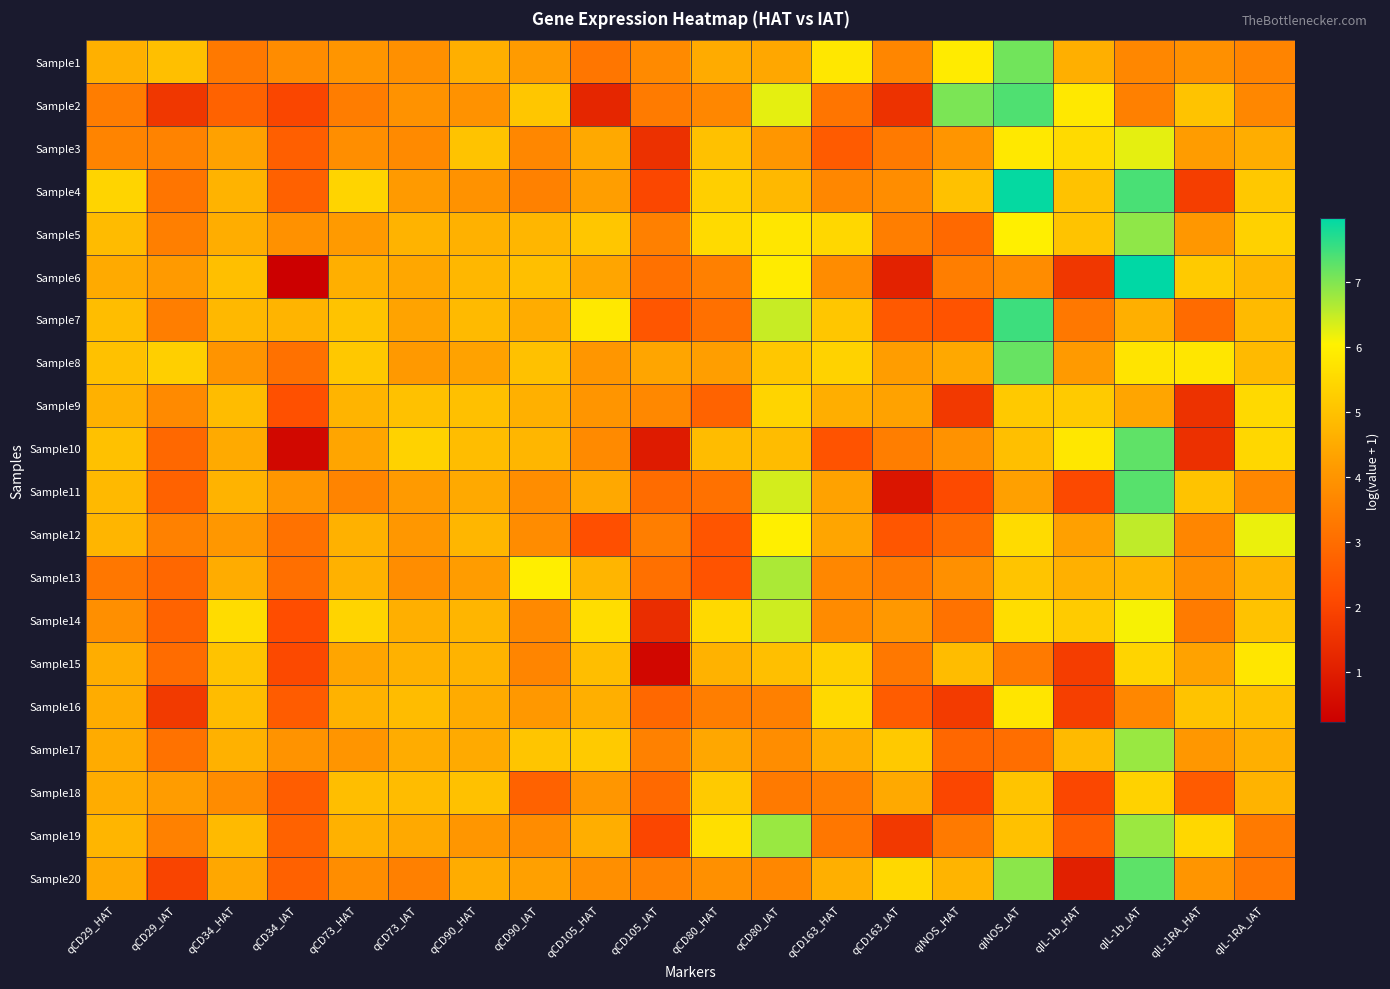

At which category is the sum across all series the highest?

qIL-1b_IAT